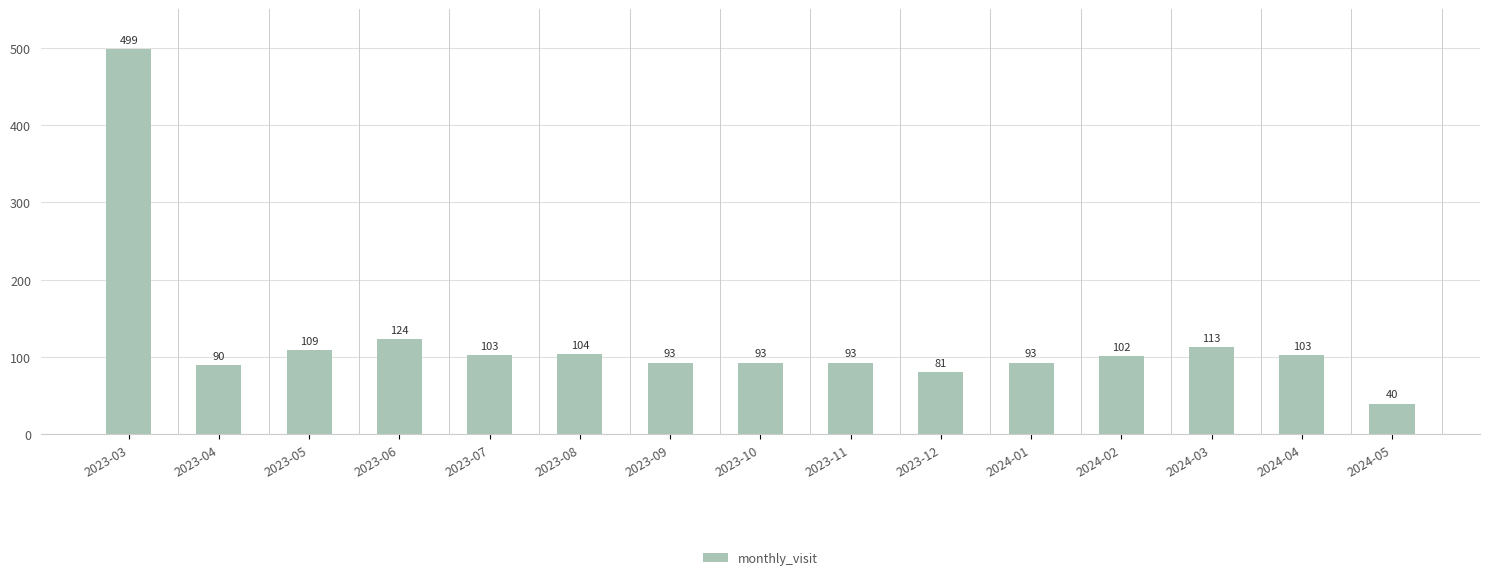

How many data points does each series have?

15